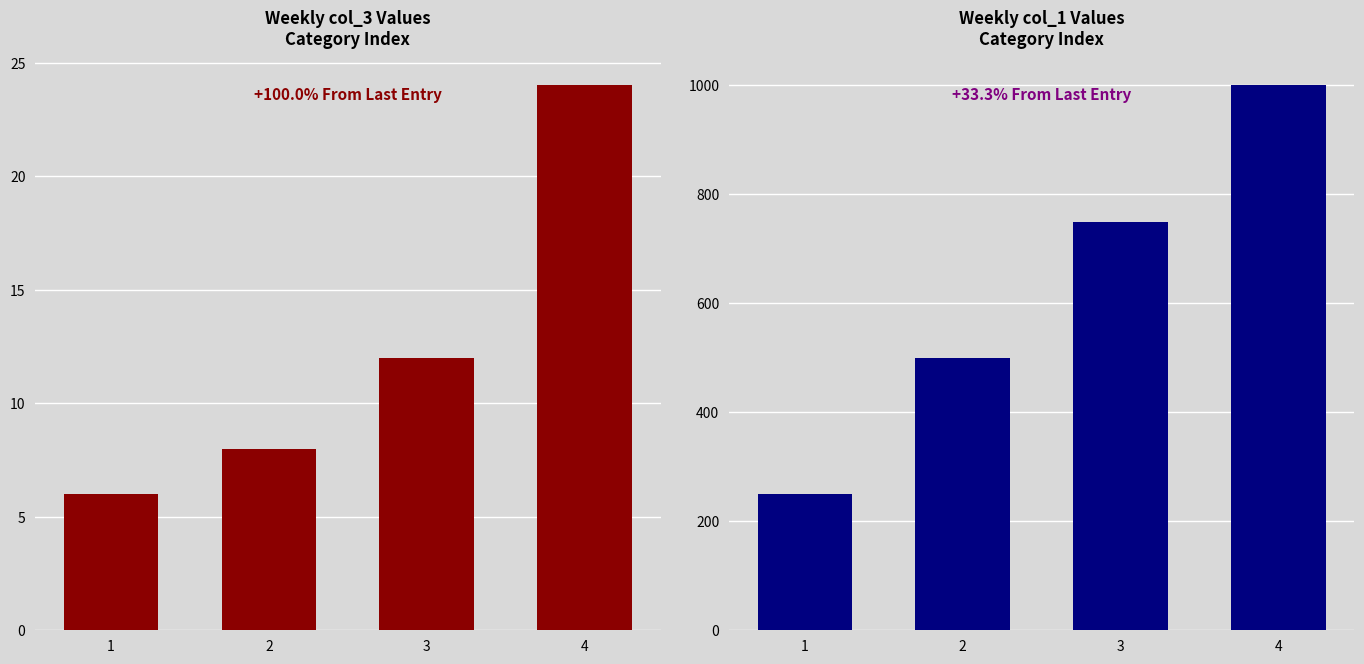

How many groups of bars are there?

4